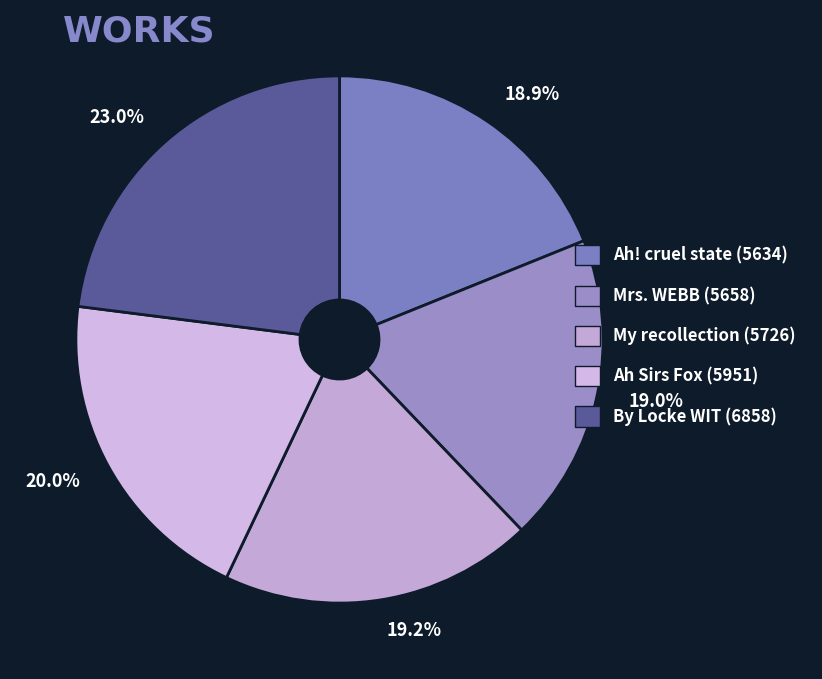

Rank the categories by value from highest to lowest.

By Locke WIT (6858), Ah Sirs Fox (5951), My recollection (5726), Mrs. WEBB (5658), Ah! cruel state (5634)